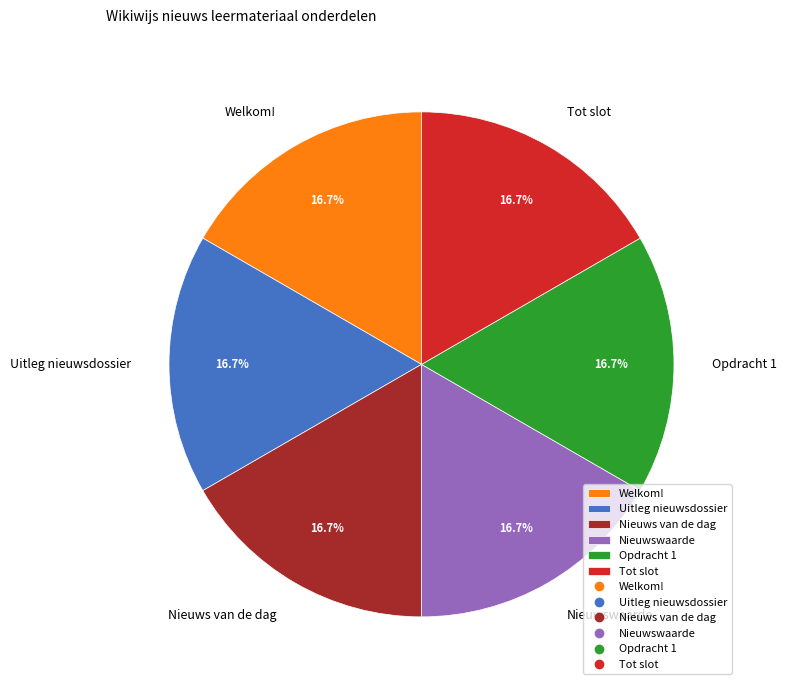

What is the ratio of the value at Nieuws van de dag to the value at Uitleg nieuwsdossier?

1.0